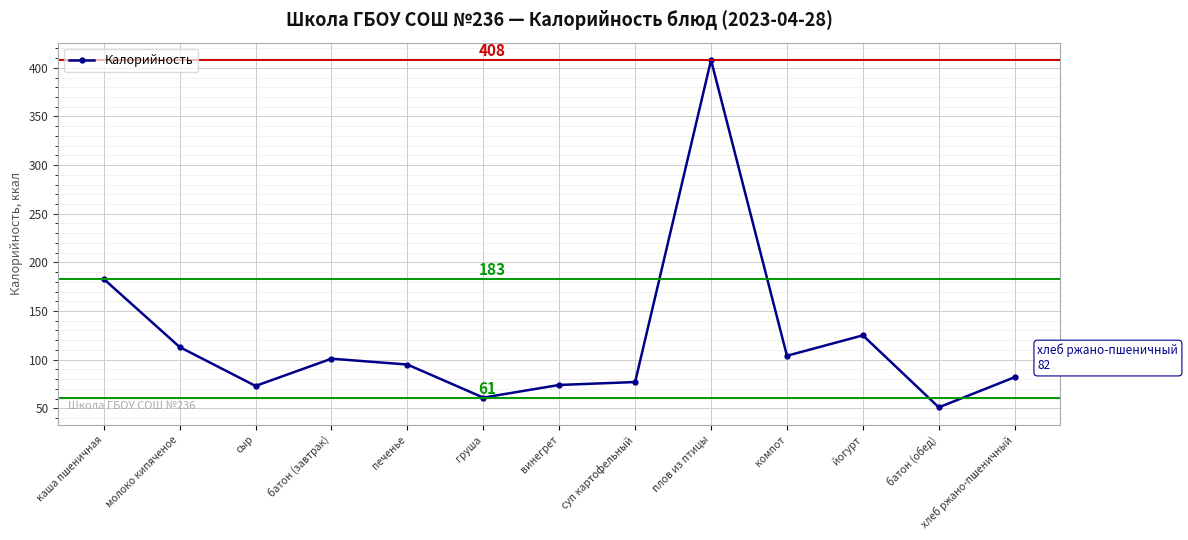

Which category has the lowest value across all series?

батон (обед)